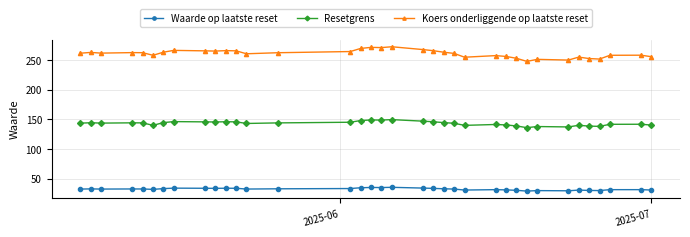

List the series in order of their peak value, lowest first.

Waarde op laatste reset, Resetgrens, Koers onderliggende op laatste reset